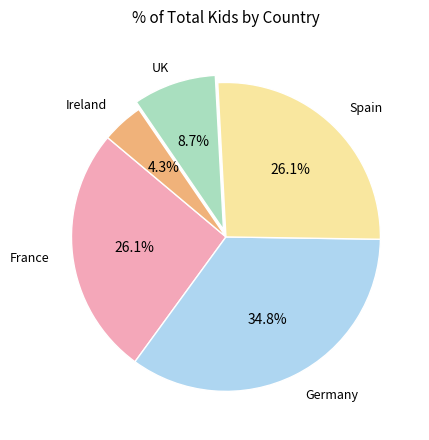

Does any single category account for the majority?

No